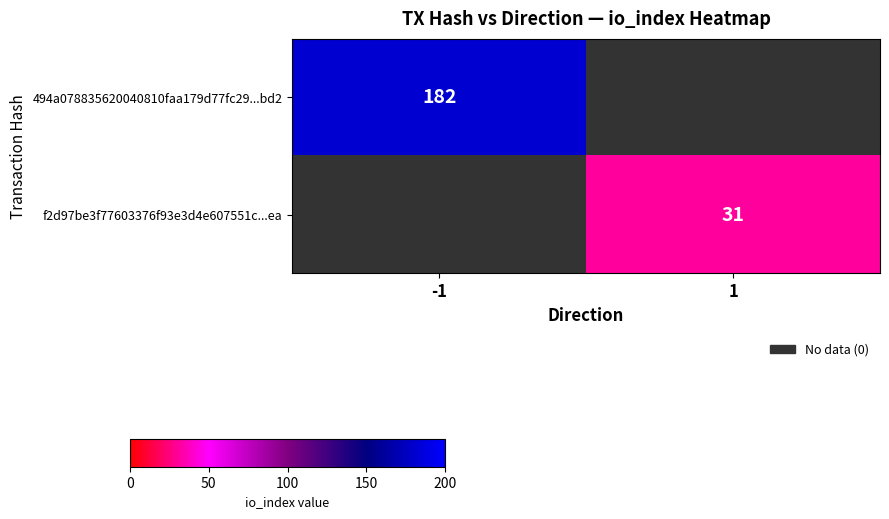

At how many categories does at least one series exceed 154?

1